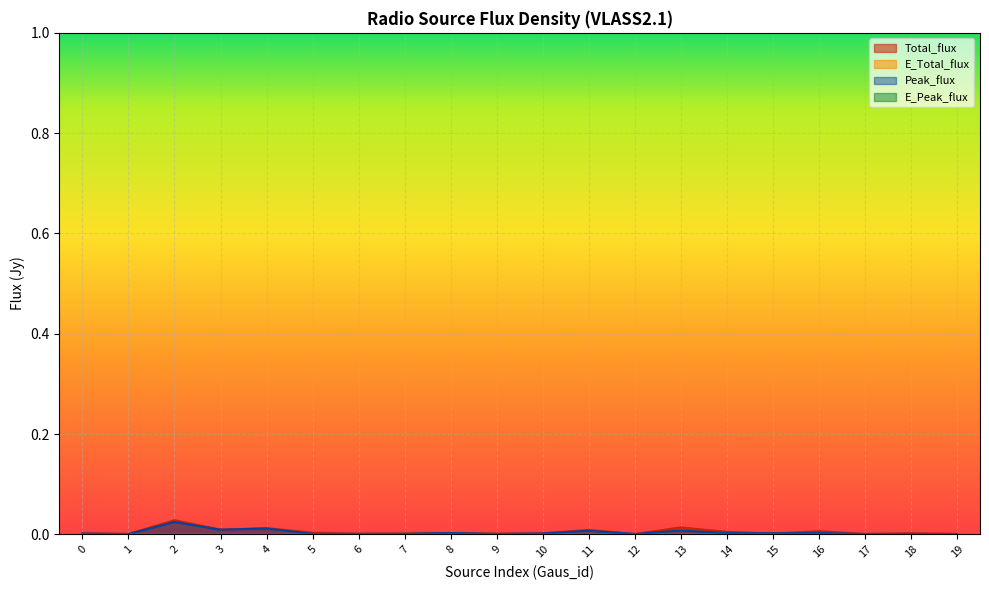

Reading left to right, extract all data points from this chart.

Total_flux: 0=0.0	1=0.0	2=0.0	3=0.0	4=0.0	5=0.0	6=0.0	7=0.0	8=0.0	9=0.0	10=0.0	11=0.0	12=0.0	13=0.0	14=0.0	15=0.0	16=0.0	17=0.0	18=0.0	19=0.0
E_Total_flux: 0=0.0	1=0.0	2=0.0	3=0.0	4=0.0	5=0.0	6=0.0	7=0.0	8=0.0	9=0.0	10=0.0	11=0.0	12=0.0	13=0.0	14=0.0	15=0.0	16=0.0	17=0.0	18=0.0	19=0.0
Peak_flux: 0=0.0	1=0.0	2=0.0	3=0.0	4=0.0	5=0.0	6=0.0	7=0.0	8=0.0	9=0.0	10=0.0	11=0.0	12=0.0	13=0.0	14=0.0	15=0.0	16=0.0	17=0.0	18=0.0	19=0.0
E_Peak_flux: 0=0.0	1=0.0	2=0.0	3=0.0	4=0.0	5=0.0	6=0.0	7=0.0	8=0.0	9=0.0	10=0.0	11=0.0	12=0.0	13=0.0	14=0.0	15=0.0	16=0.0	17=0.0	18=0.0	19=0.0